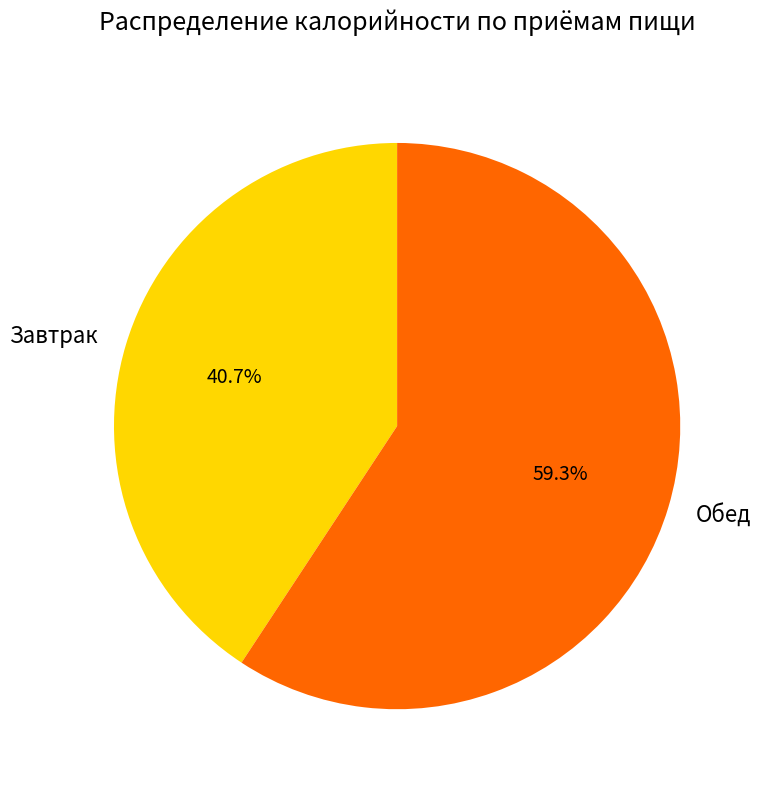

What percentage is the Обед slice, to the nearest percent?

59%